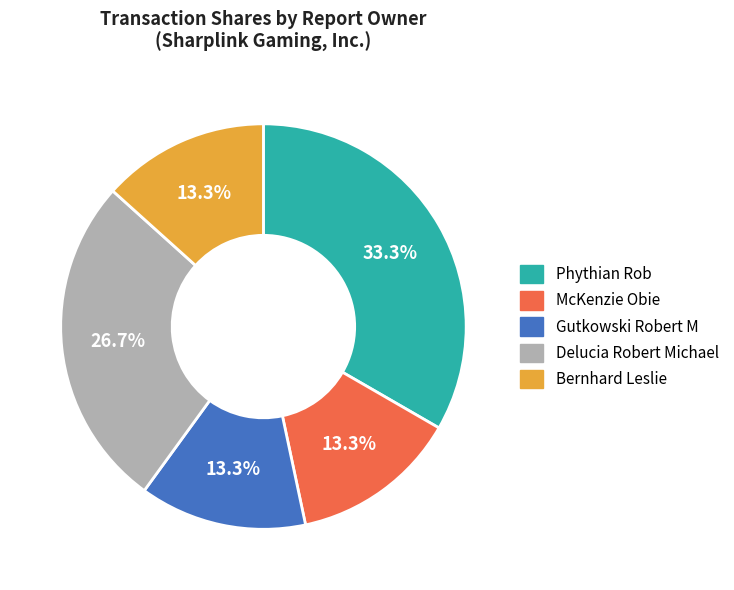

Which category has the biggest portion of the pie?

Phythian Rob